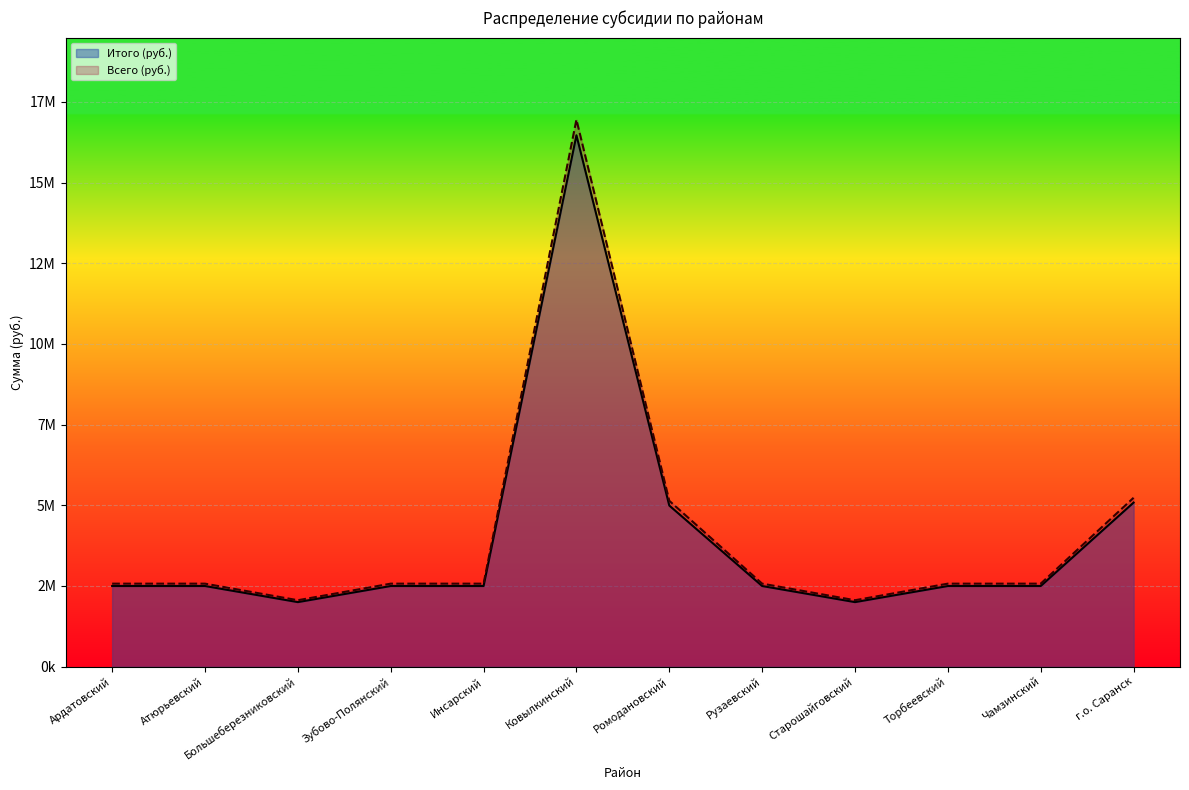

What is the maximum value for Итого (руб.)?

16466000.8